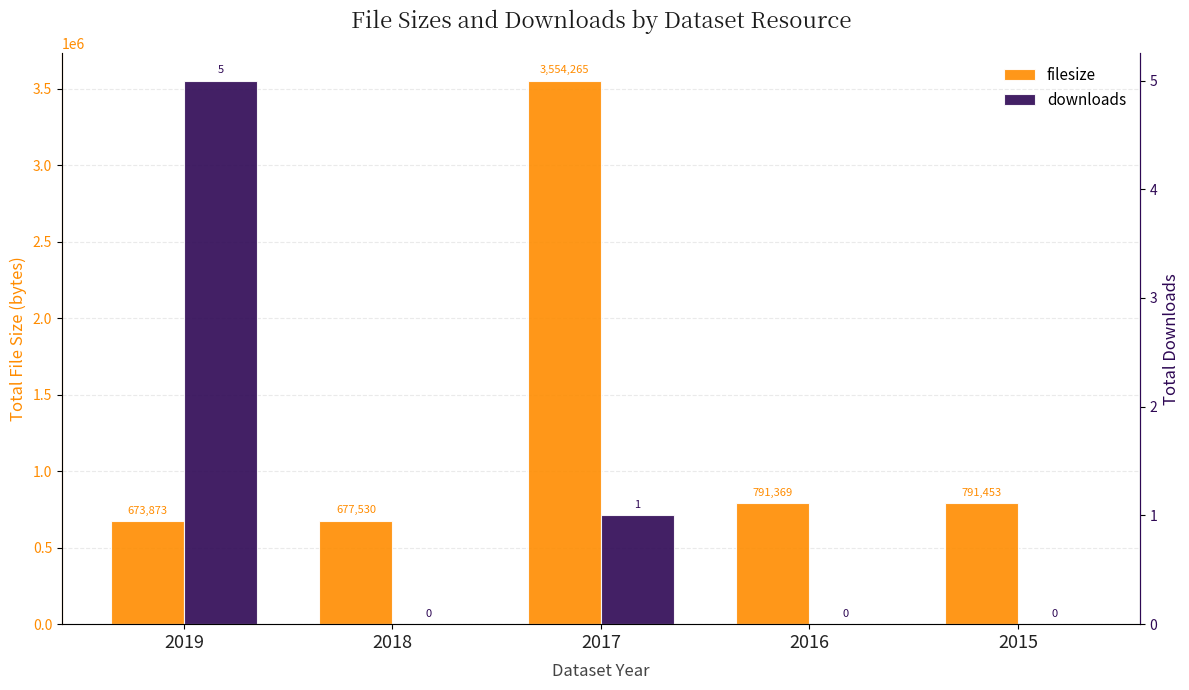

How many bars are there in total?

10